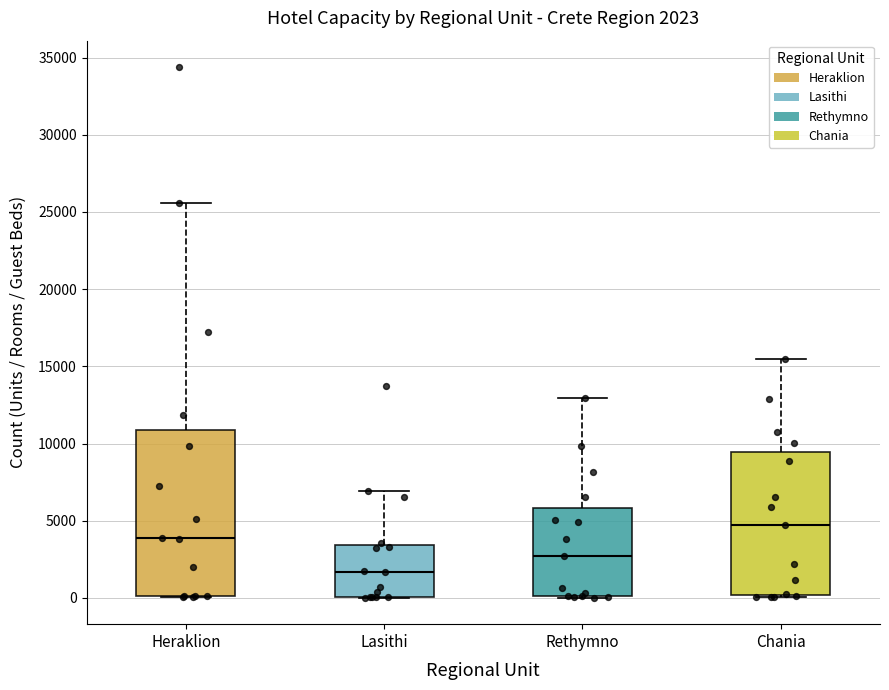

Which box is the tallest, from its lower edge to its upper edge?

Heraklion